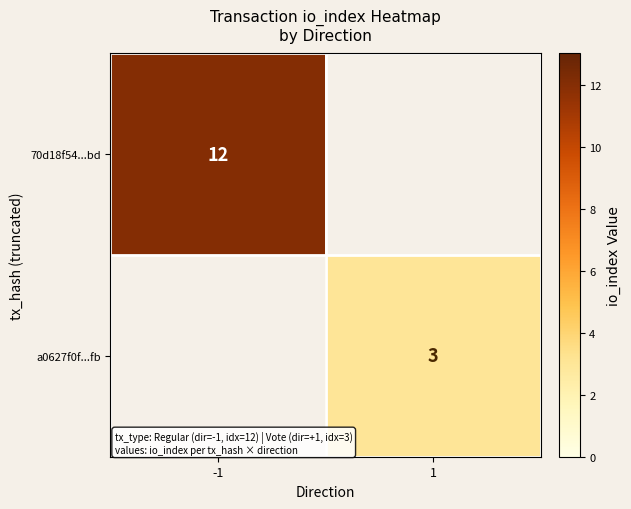

Is it true that a0627f0f...fb equals 2 at 1?

False